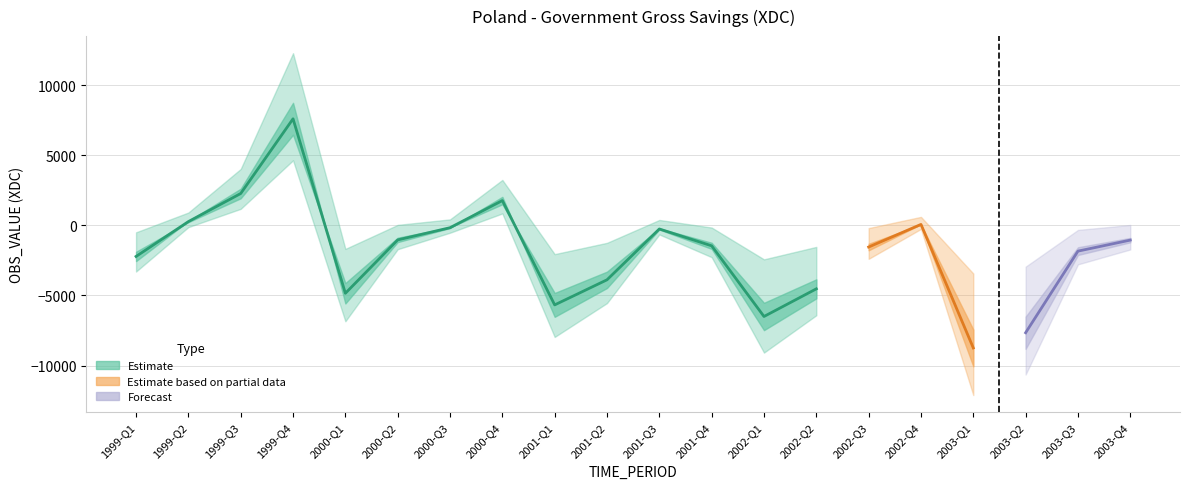

The chart shows a value of -3261.9 at 1999-Q1. True or false?

False